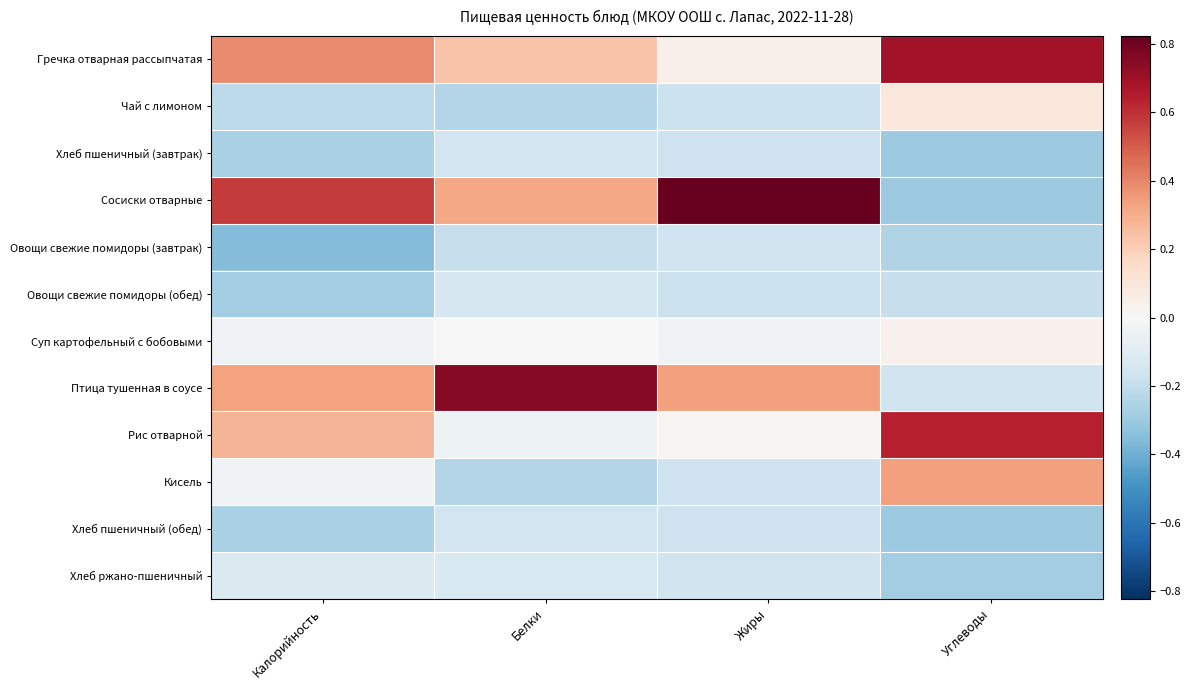

Reading left to right, transcribe all the data shown in this chart.

Гречка отварная рассыпчатая: Калорийность=0.4	Белки=0.2	Жиры=0.0	Углеводы=0.7
Чай с лимоном: Калорийность=-0.2	Белки=-0.2	Жиры=-0.2	Углеводы=0.1
Хлеб пшеничный (завтрак): Калорийность=-0.3	Белки=-0.2	Жиры=-0.2	Углеводы=-0.3
Сосиски отварные: Калорийность=0.6	Белки=0.3	Жиры=0.8	Углеводы=-0.3
Овощи свежие помидоры (завтрак): Калорийность=-0.4	Белки=-0.2	Жиры=-0.2	Углеводы=-0.3
Овощи свежие помидоры (обед): Калорийность=-0.3	Белки=-0.1	Жиры=-0.2	Углеводы=-0.2
Суп картофельный с бобовыми: Калорийность=-0.0	Белки=-0.0	Жиры=-0.0	Углеводы=0.0
Птица тушенная в соусе: Калорийность=0.3	Белки=0.8	Жиры=0.3	Углеводы=-0.2
Рис отварной: Калорийность=0.3	Белки=-0.0	Жиры=0.0	Углеводы=0.6
Кисель: Калорийность=-0.0	Белки=-0.2	Жиры=-0.2	Углеводы=0.3
Хлеб пшеничный (обед): Калорийность=-0.3	Белки=-0.2	Жиры=-0.2	Углеводы=-0.3
Хлеб ржано-пшеничный: Калорийность=-0.1	Белки=-0.1	Жиры=-0.2	Углеводы=-0.3